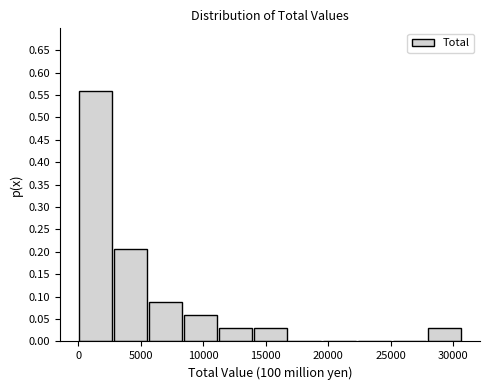

Reading left to right, list every bar in this chart as the range it spans on the x-axis followed by its height. Neither the bar edges nor the heights are printed on the chart, so give them approximately, as read against the axes.

0 to 3000: 0.560
3000 to 5500: 0.205
5500 to 8500: 0.090
8500 to 11000: 0.060
11000 to 14000: 0.030
14000 to 16500: 0.030
16500 to 19500: 0
19500 to 22500: 0
22500 to 25000: 0
25000 to 28000: 0
28000 to 30500: 0.030